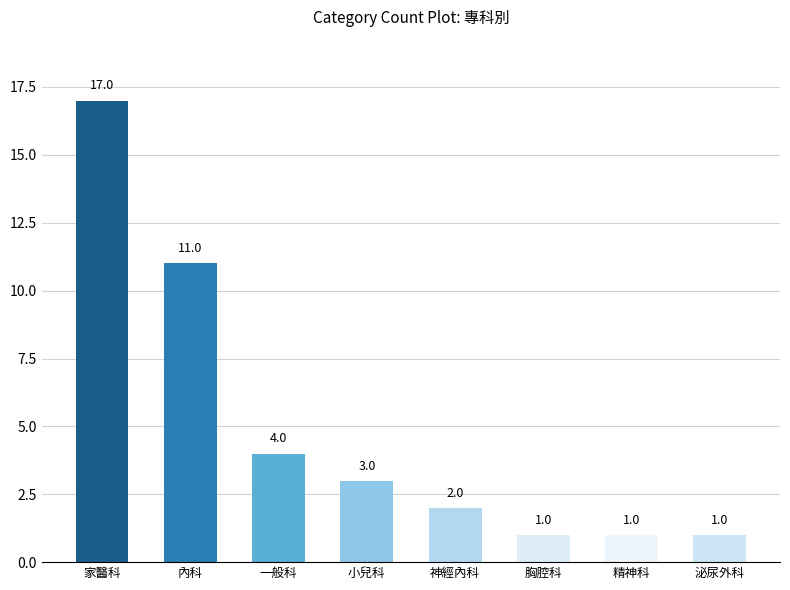

Reading right to left, transcribe all the data shown in this chart.

1	1	1	2	3	4	11	17